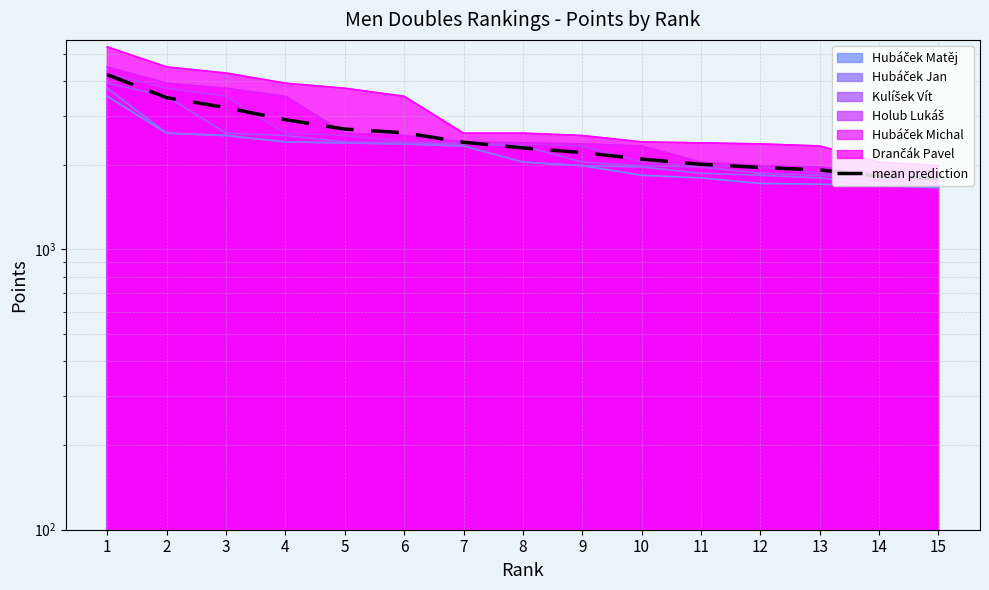

What is the change in value from 2 to 11?

-1466.7